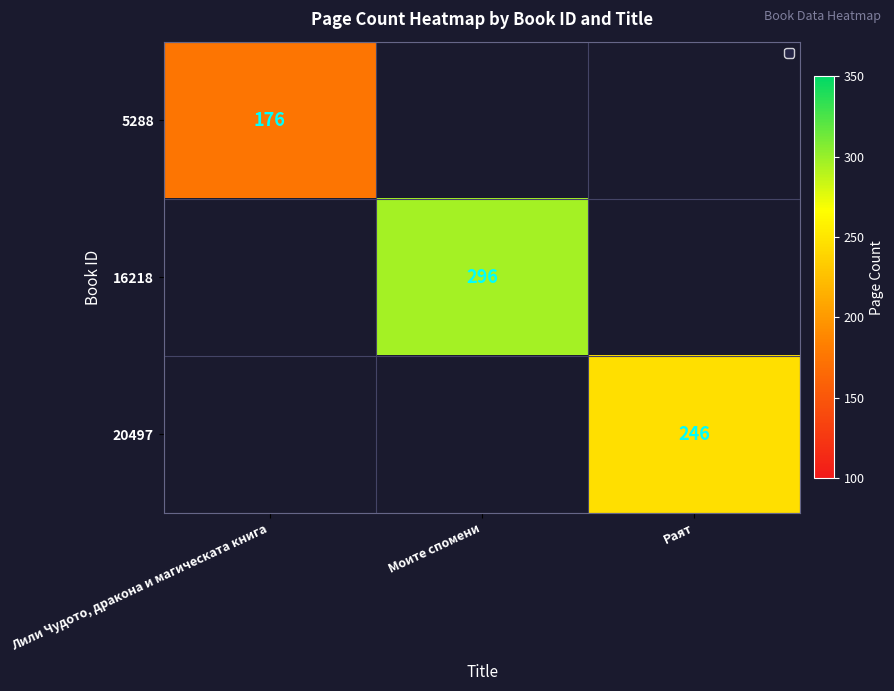

The 5288 series shows 176 at Лили Чудото, дракона и магическата книга. True or false?

True